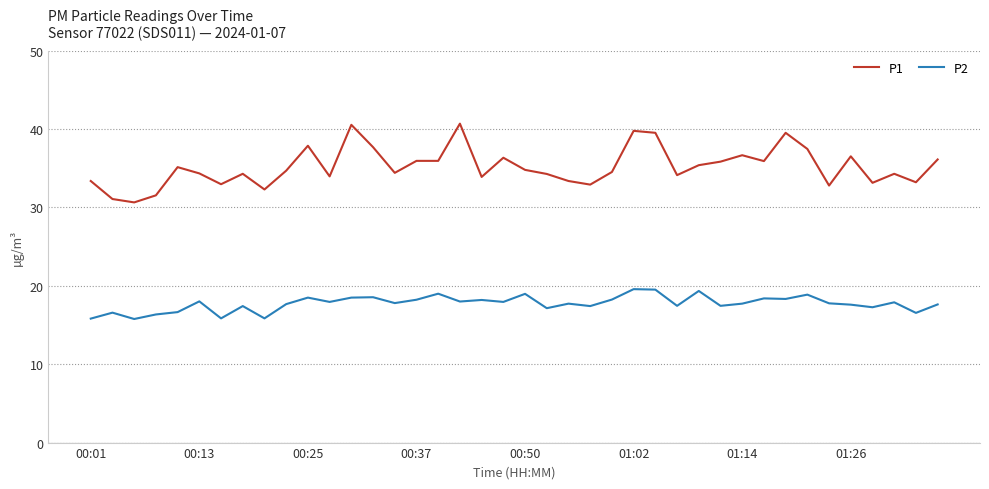

What is the minimum value for P2?

15.8